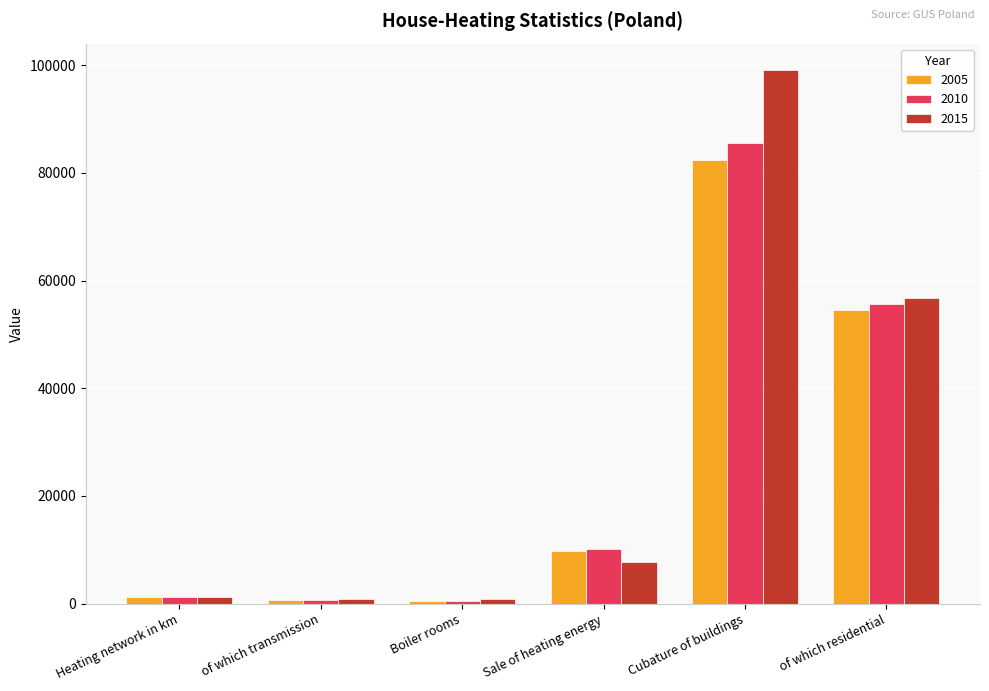

What is the spread (max minus min) of values at of which residential?

2335.0